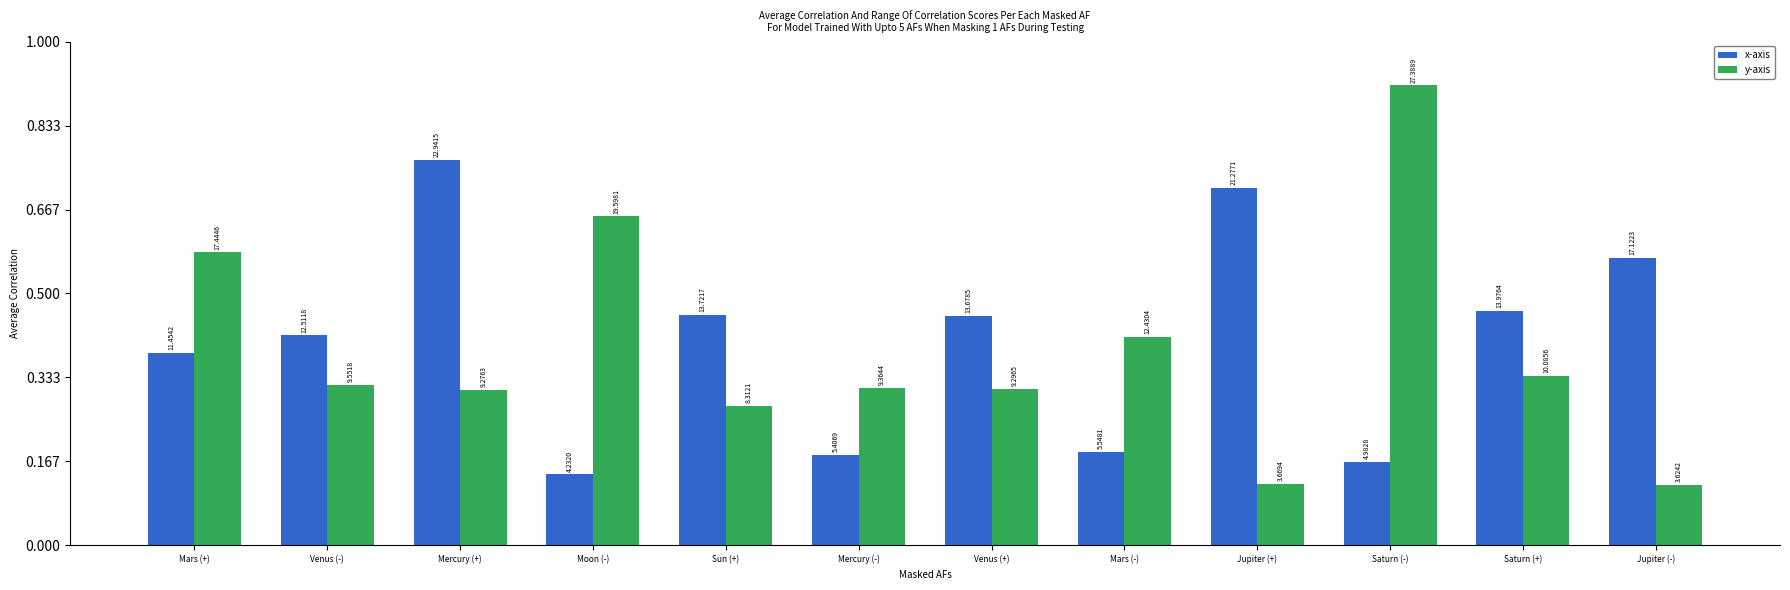

What is the approximate value of x-axis at Mars (-)?

5.5